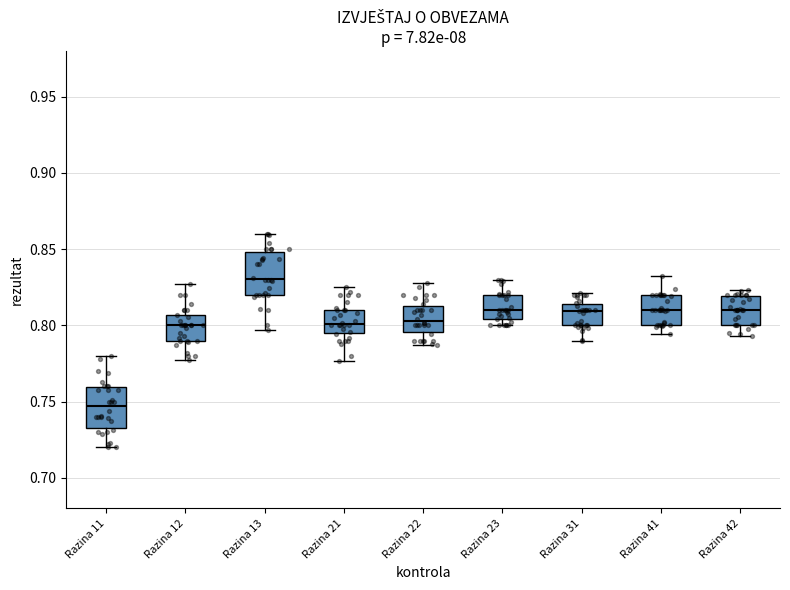

Reading left to right, read every box against the y-axis: the position of its median line, the range the box covers, and the ends of its whiskers. The values are not printed on the chart, so give them approximately, as read against the axis.

Razina 11: median 0.745, box 0.735 to 0.760, whiskers 0.720 to 0.780
Razina 12: median 0.800, box 0.790 to 0.805, whiskers 0.775 to 0.825
Razina 13: median 0.830, box 0.820 to 0.850, whiskers 0.795 to 0.860
Razina 21: median 0.800, box 0.795 to 0.810, whiskers 0.775 to 0.825
Razina 22: median 0.805, box 0.795 to 0.815, whiskers 0.785 to 0.830
Razina 23: median 0.810, box 0.805 to 0.820, whiskers 0.800 to 0.830
Razina 31: median 0.810, box 0.800 to 0.815, whiskers 0.790 to 0.820
Razina 41: median 0.810, box 0.800 to 0.820, whiskers 0.795 to 0.830
Razina 42: median 0.810, box 0.800 to 0.820, whiskers 0.795 to 0.825